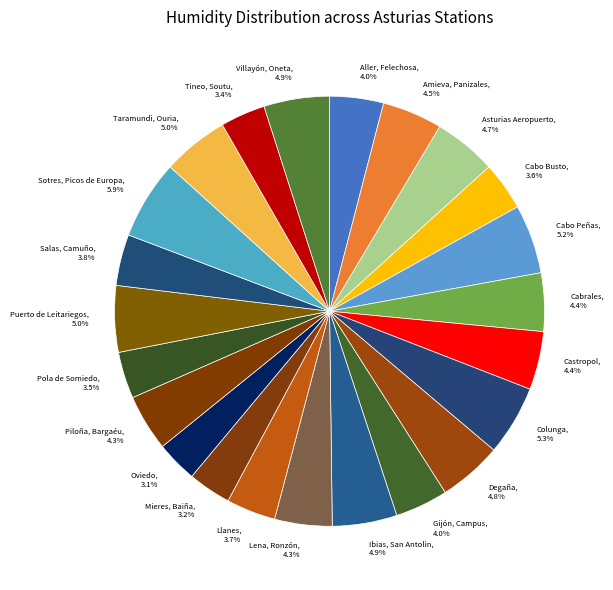

To the nearest percent, what percentage of the pie is Villayón, Oneta?

5%